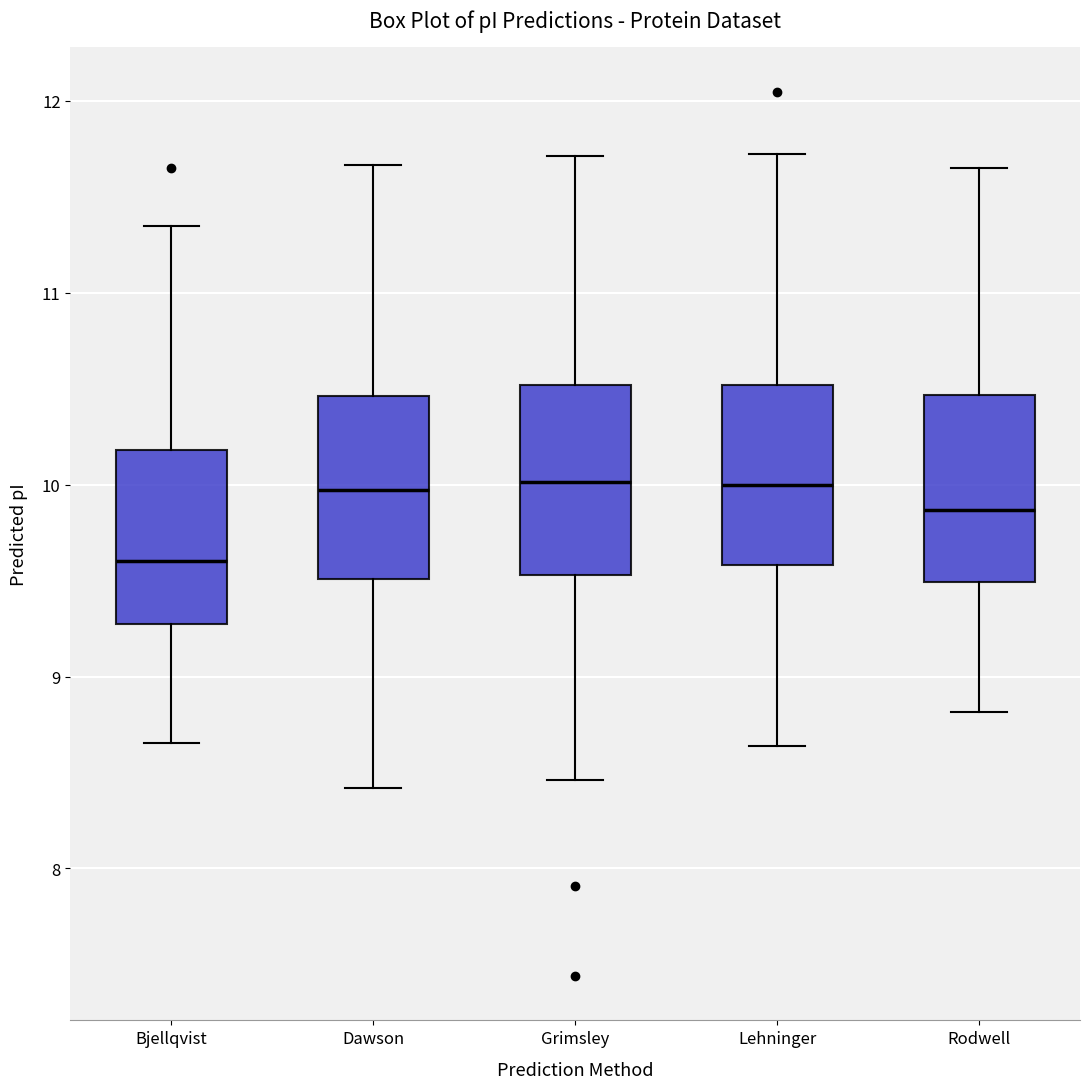

Reading left to right, read every box against the y-axis: the position of its median line, the range the box covers, and the ends of its whiskers. The values are not printed on the chart, so give them approximately, as read against the axis.

Bjellqvist: median 9.6, box 9.3 to 10.2, whiskers 8.7 to 11.3
Dawson: median 10.0, box 9.5 to 10.5, whiskers 8.4 to 11.7
Grimsley: median 10.0, box 9.5 to 10.5, whiskers 8.5 to 11.7
Lehninger: median 10.0, box 9.6 to 10.5, whiskers 8.6 to 11.7
Rodwell: median 9.9, box 9.5 to 10.5, whiskers 8.8 to 11.7